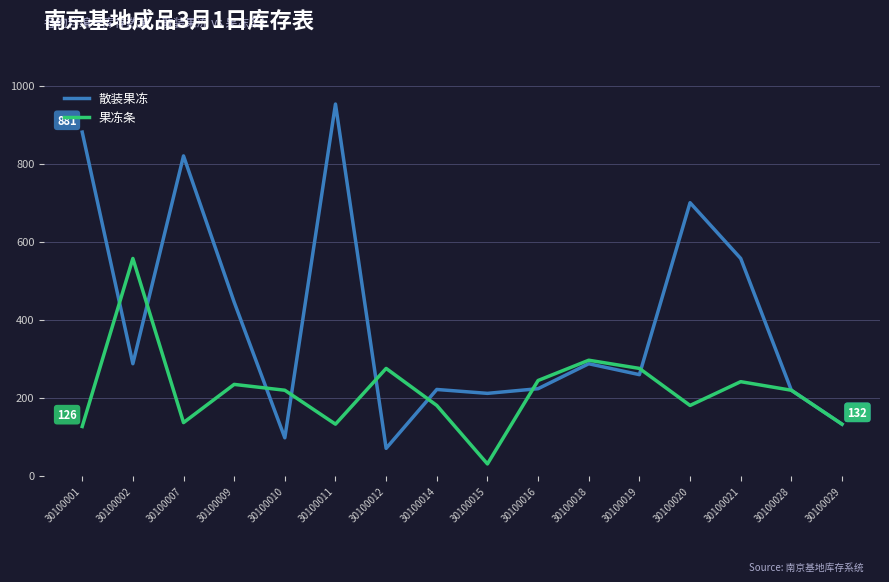

What is the minimum value shown in the chart?

30